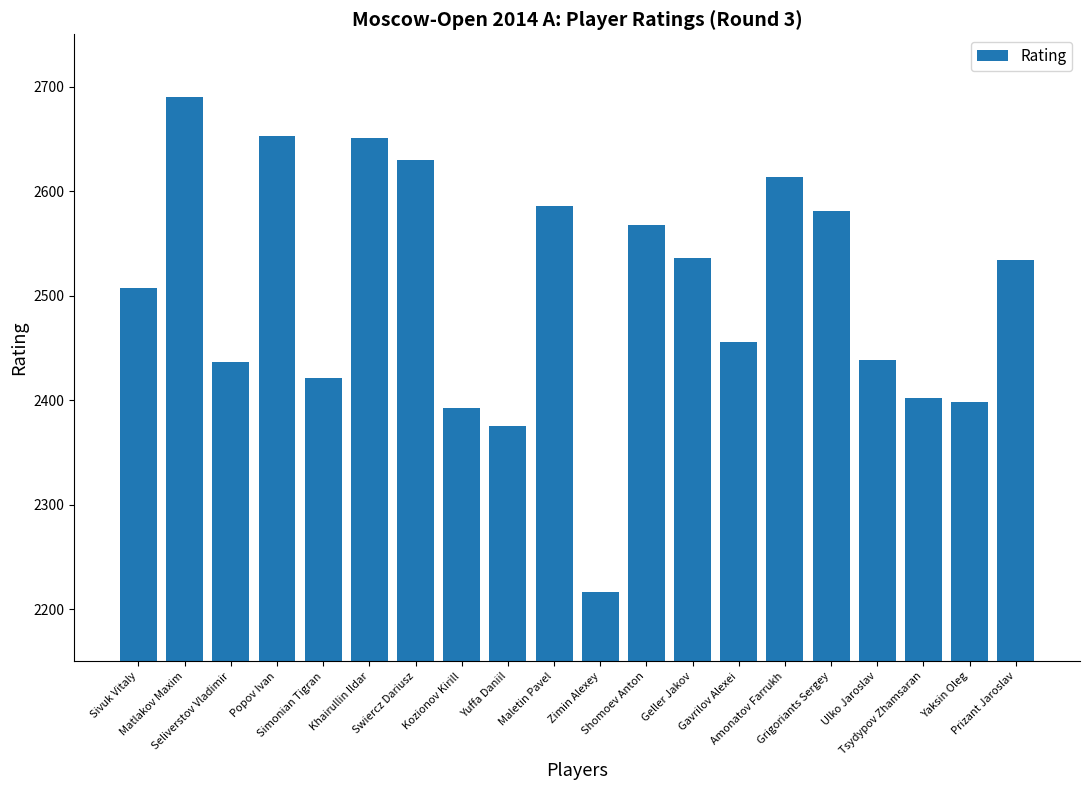

How many bars are there in total?

20